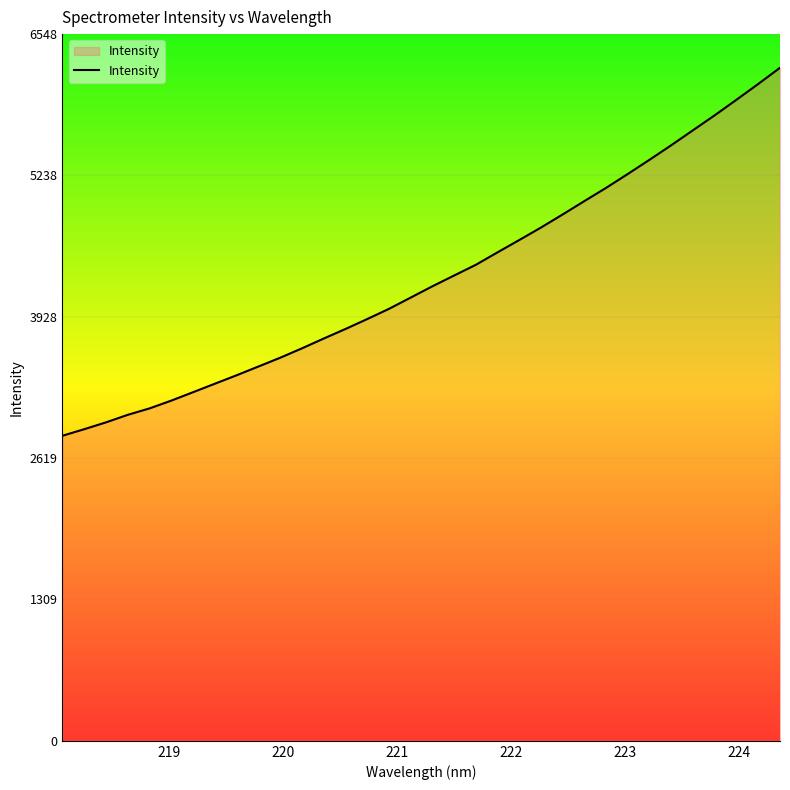

What is the minimum value shown in the chart?

2826.6